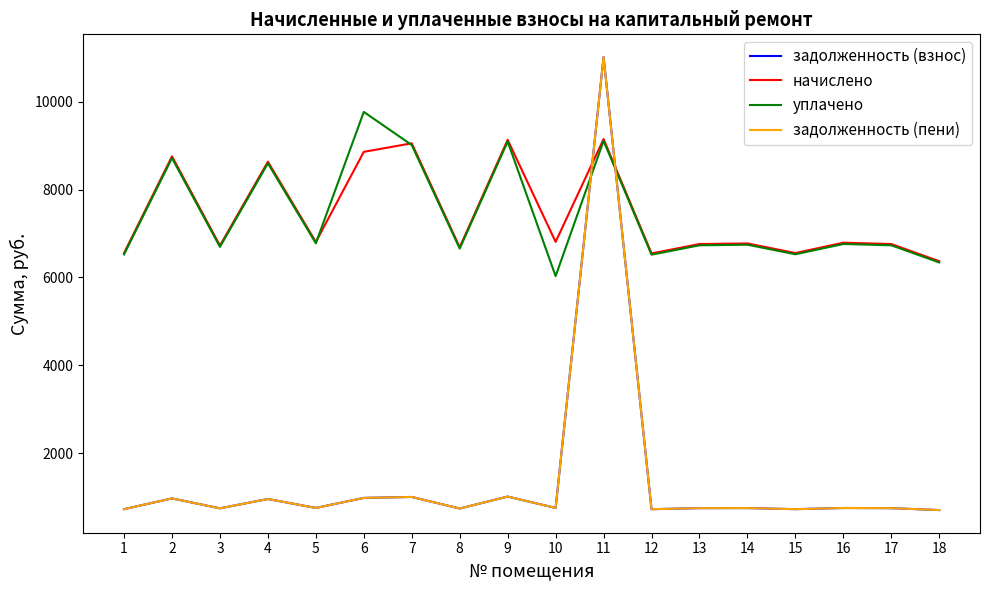

After their last crossing, which series has the higher values: уплачено or задолженность (взнос)?

уплачено